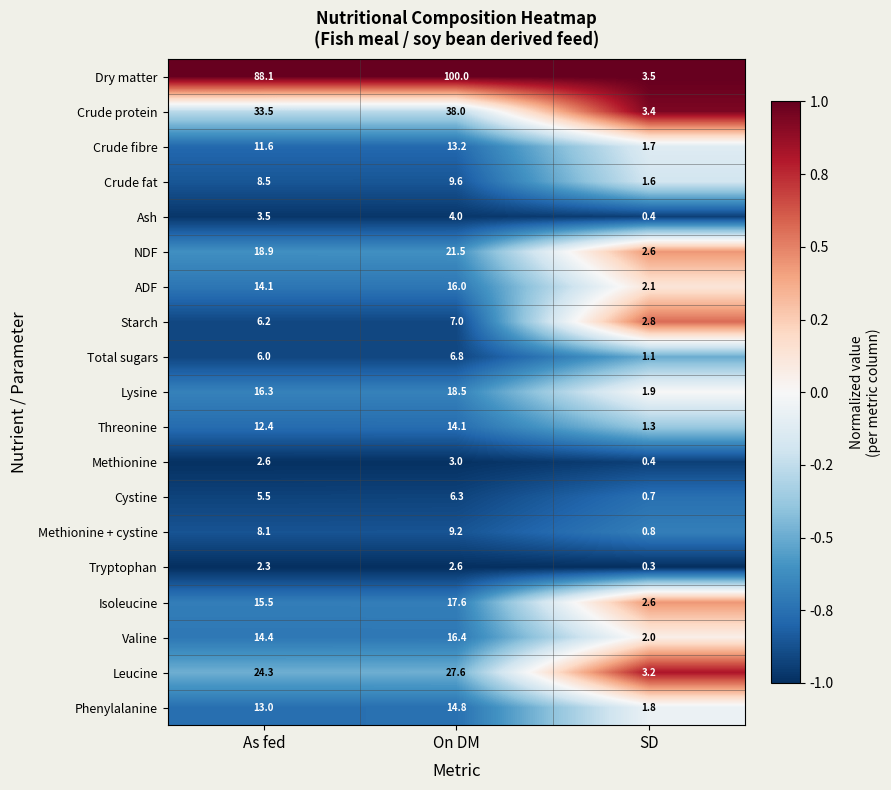

Which series has the largest total across all categories?

Dry matter